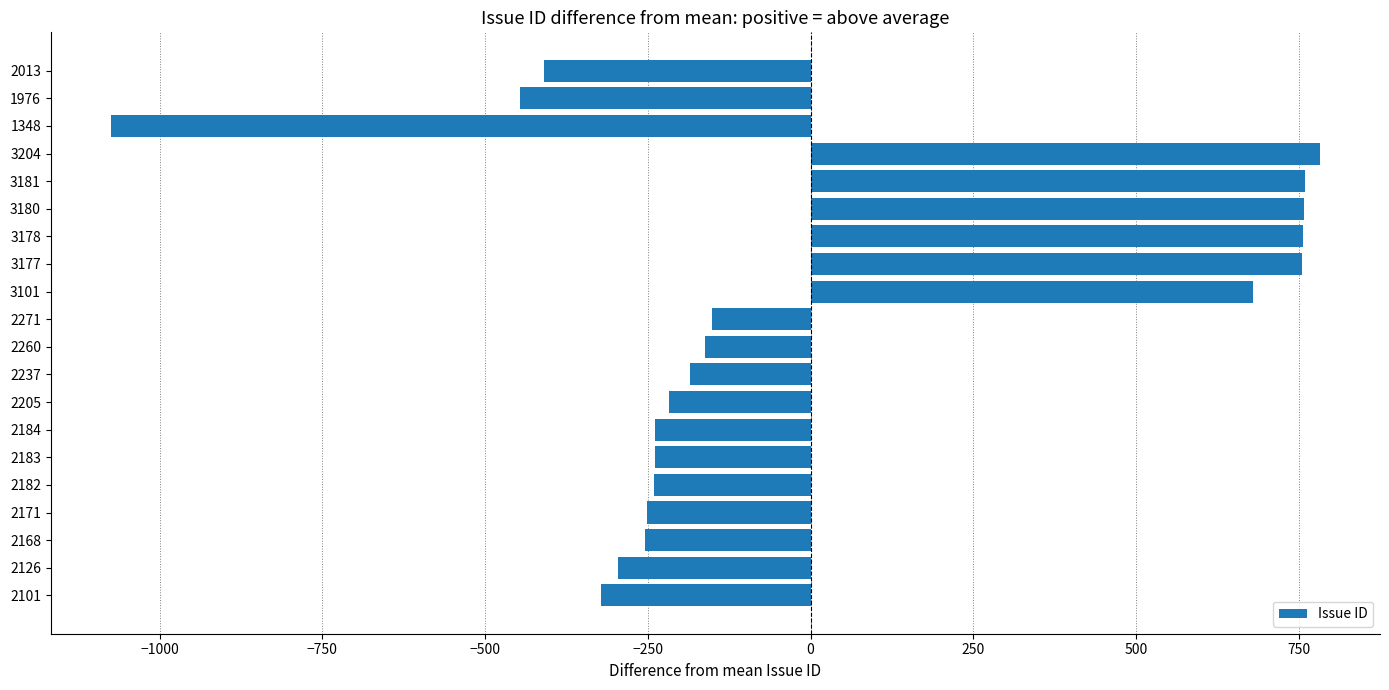

How many series are shown in this chart?

1